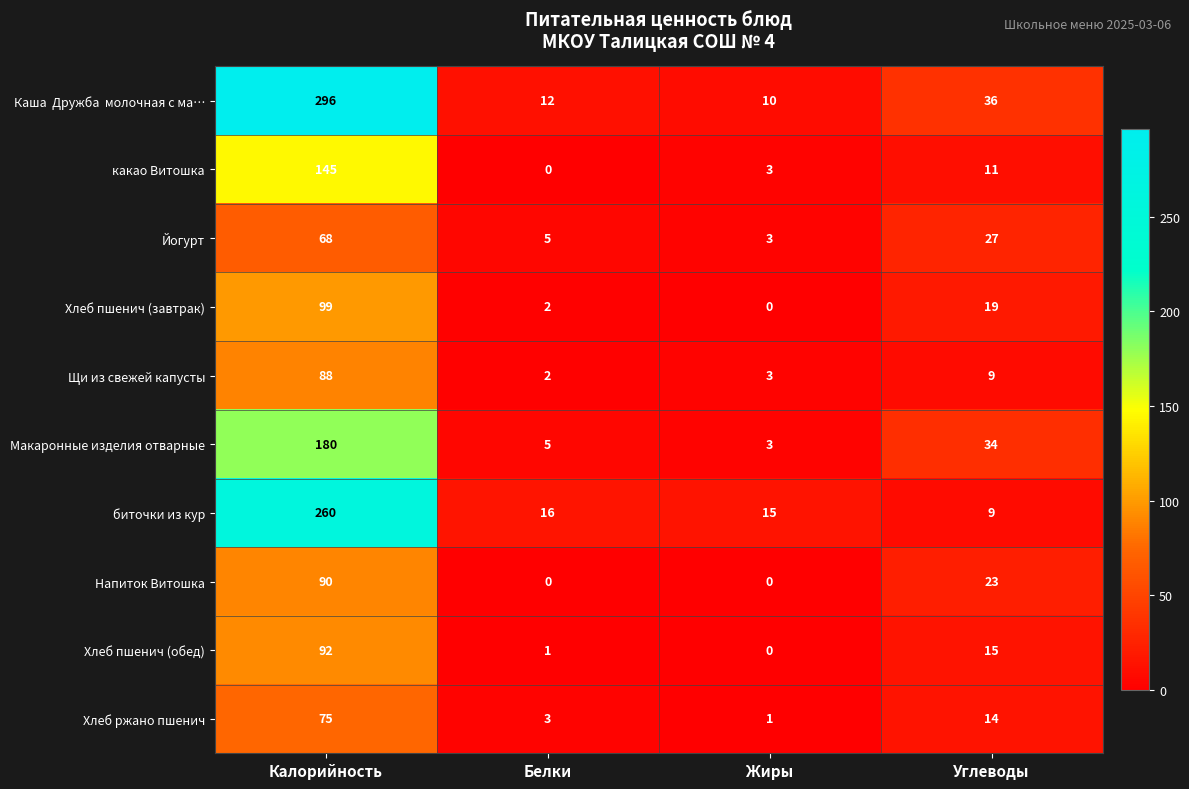

At which label does Напиток Витошка first exceed 23?

Калорийность